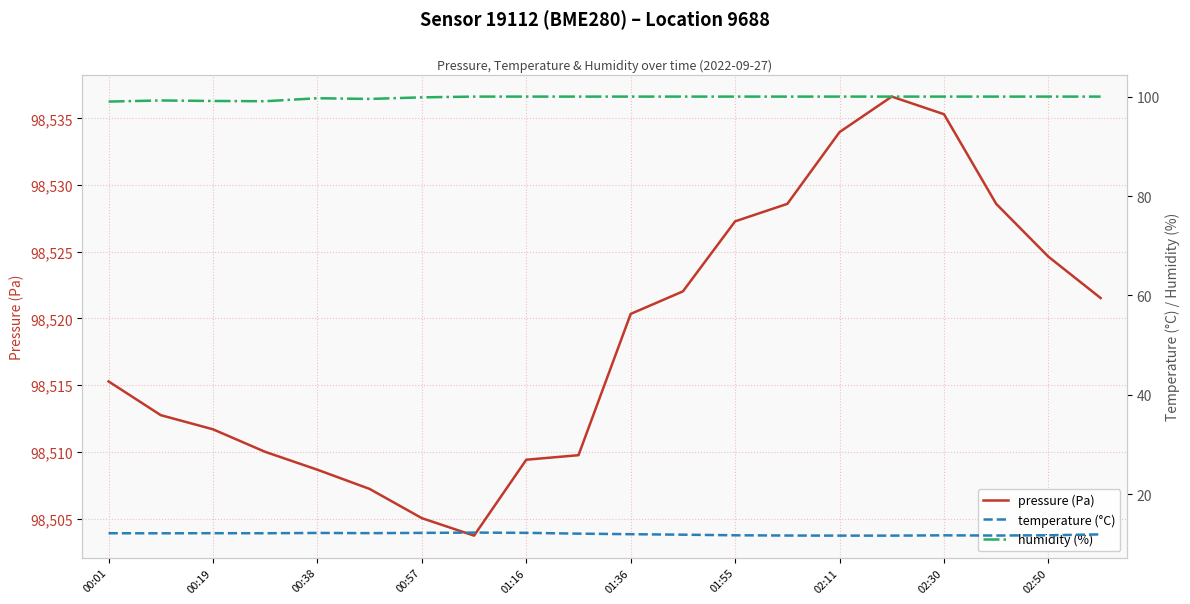

What is the spread (max minus min) of values at 11?

98510.1